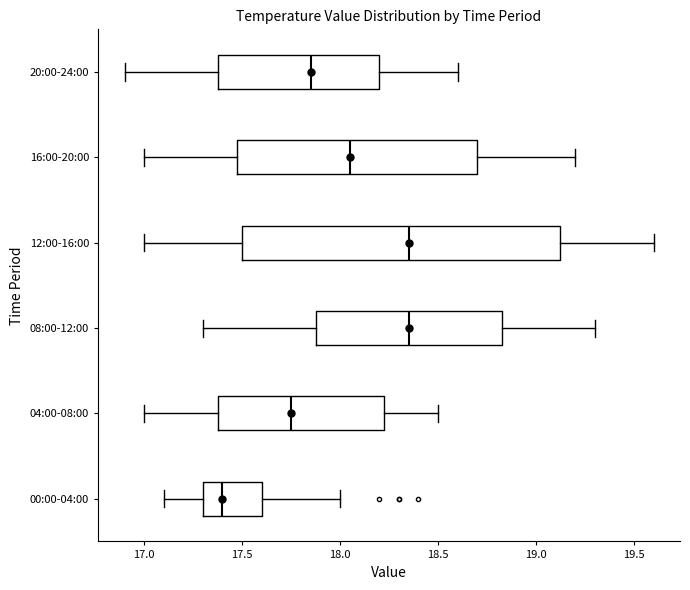

Which box is the widest, from its left edge to its right edge?

12:00-16:00